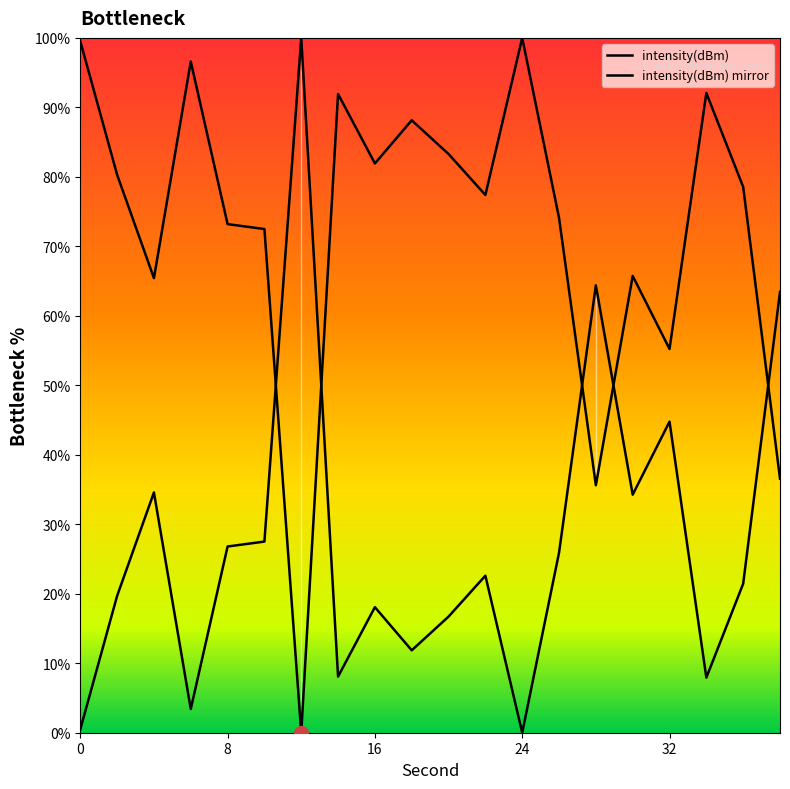

Approximately how many times larger is the value at 28 compared to 30?

0.5